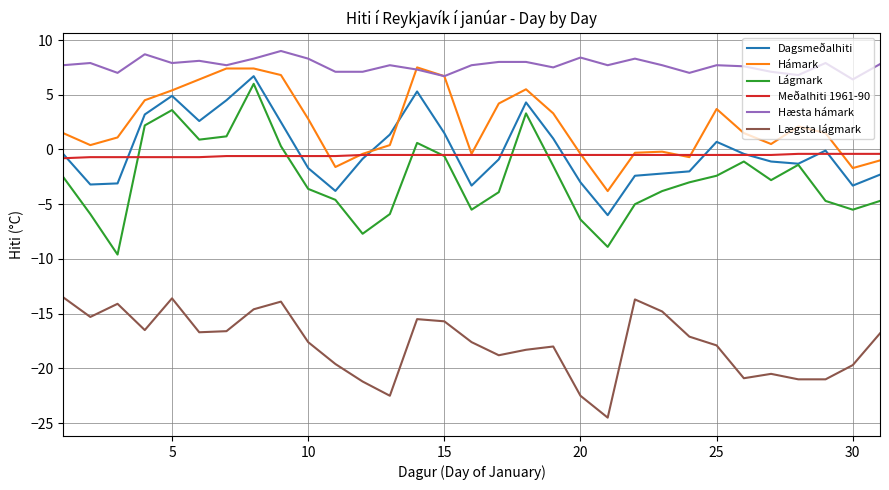

Which series has the largest range (max minus min)?

Lágmark